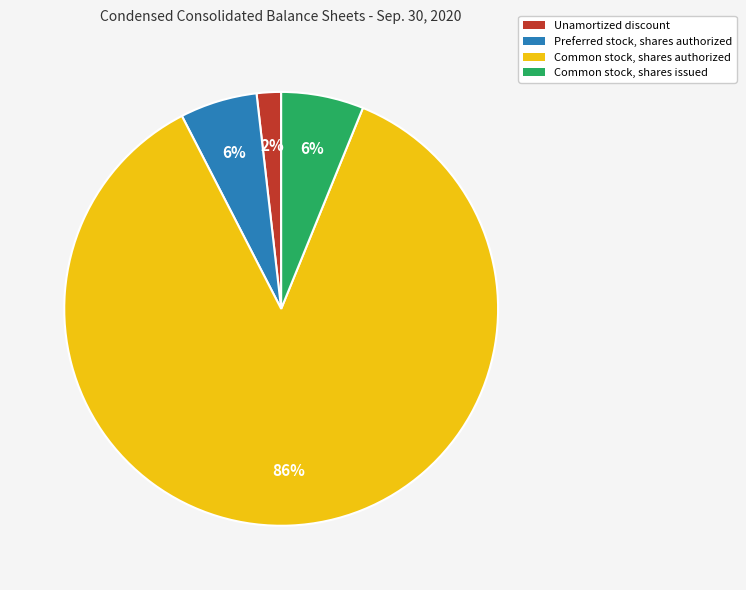

What is the smallest slice in the pie chart?

Unamortized discount